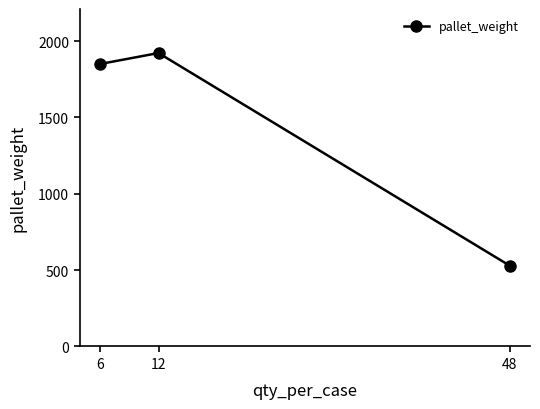

What is the difference between the values at 6 and 48?

1320